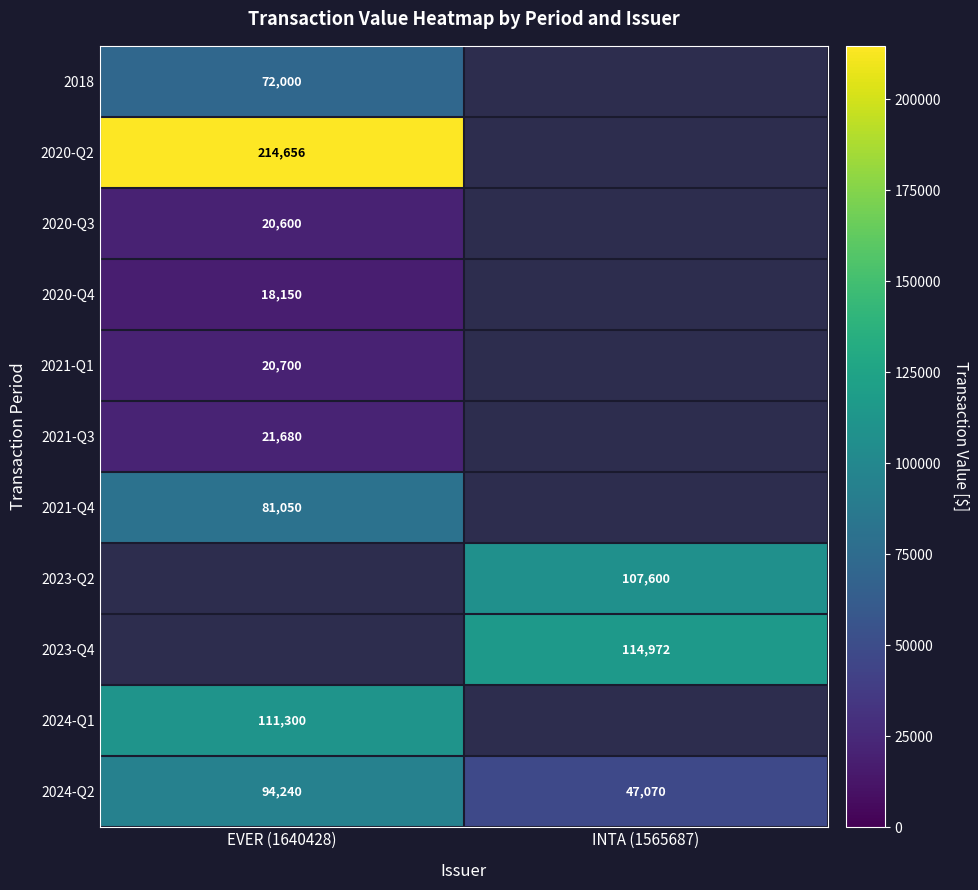

The value of 2020-Q2 at EVER (1640428) is 136906.0. True or false?

False